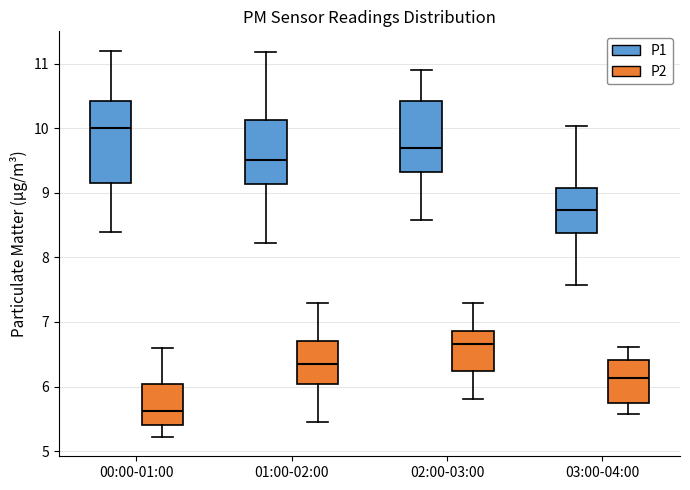

Reading left to right, read every box against the y-axis: the position of its median line, the range the box covers, and the ends of its whiskers. The values are not printed on the chart, so give them approximately, as read against the axis.

00:00-01:00 (P1): median 10.0, box 9.2 to 10.4, whiskers 8.4 to 11.2
00:00-01:00 (P2): median 5.6, box 5.4 to 6.0, whiskers 5.2 to 6.6
01:00-02:00 (P1): median 9.5, box 9.1 to 10.1, whiskers 8.2 to 11.2
01:00-02:00 (P2): median 6.4, box 6.0 to 6.7, whiskers 5.5 to 7.3
02:00-03:00 (P1): median 9.7, box 9.3 to 10.4, whiskers 8.6 to 10.9
02:00-03:00 (P2): median 6.7, box 6.2 to 6.9, whiskers 5.8 to 7.3
03:00-04:00 (P1): median 8.7, box 8.4 to 9.1, whiskers 7.6 to 10.0
03:00-04:00 (P2): median 6.1, box 5.7 to 6.4, whiskers 5.6 to 6.6